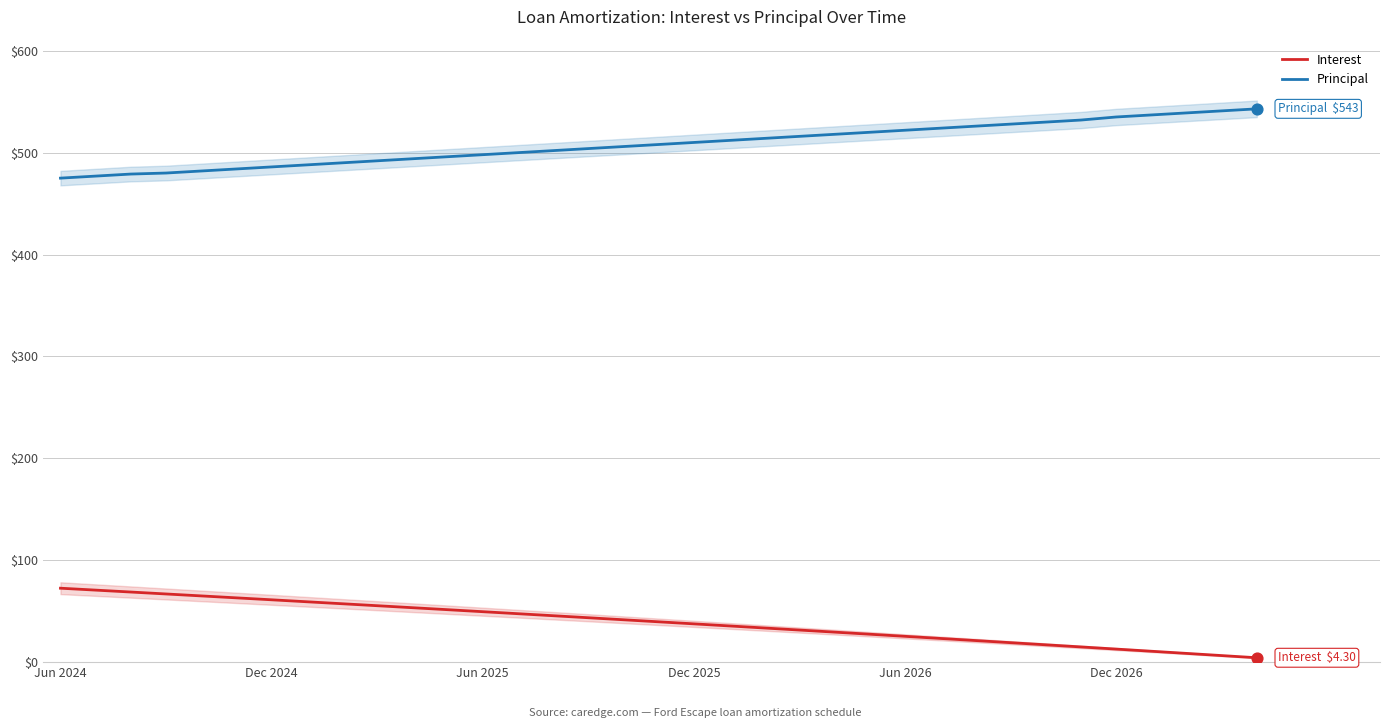

What is the maximum value for Principal?

543.0